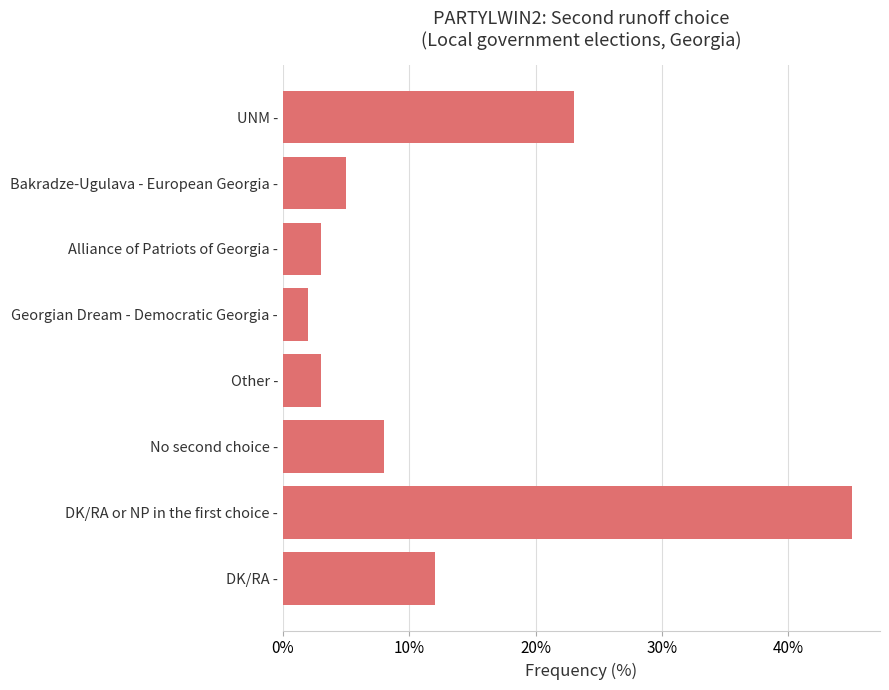

The value at Bakradze-Ugulava - European Georgia - is 8. True or false?

False